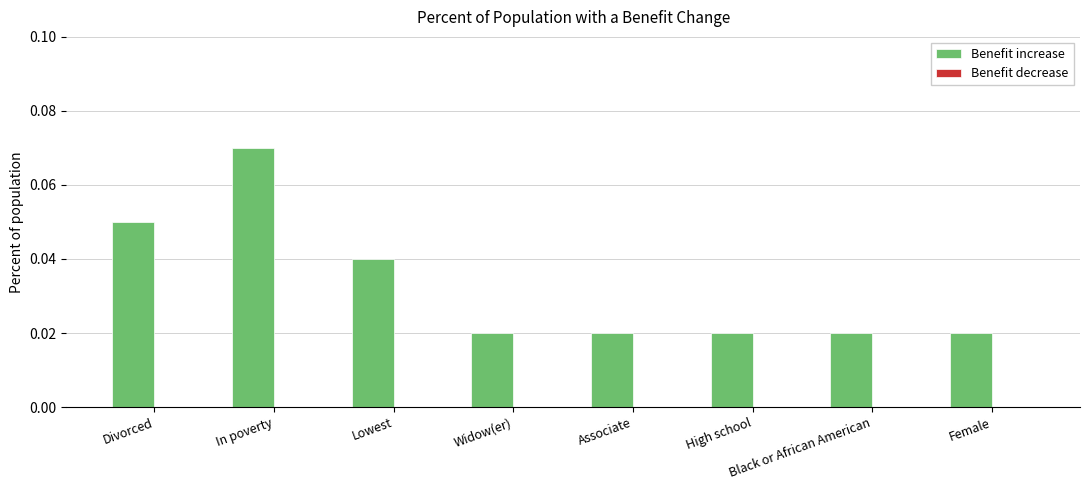

Which label corresponds to the largest value in the chart?

In poverty